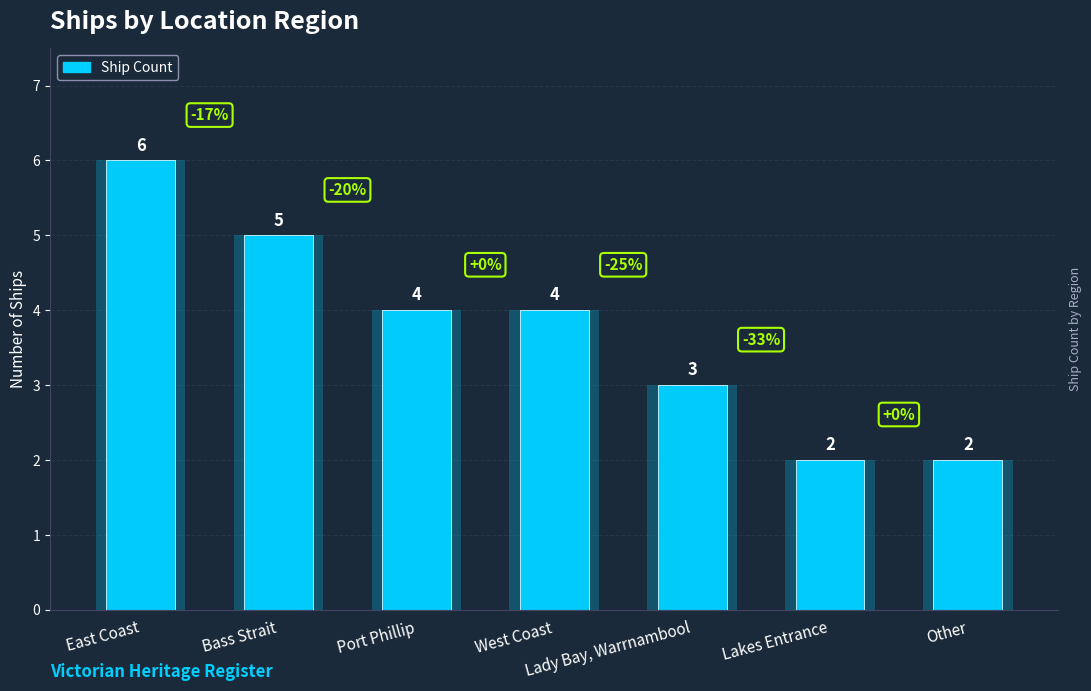

True or false: the data shows 2 at Other.

True